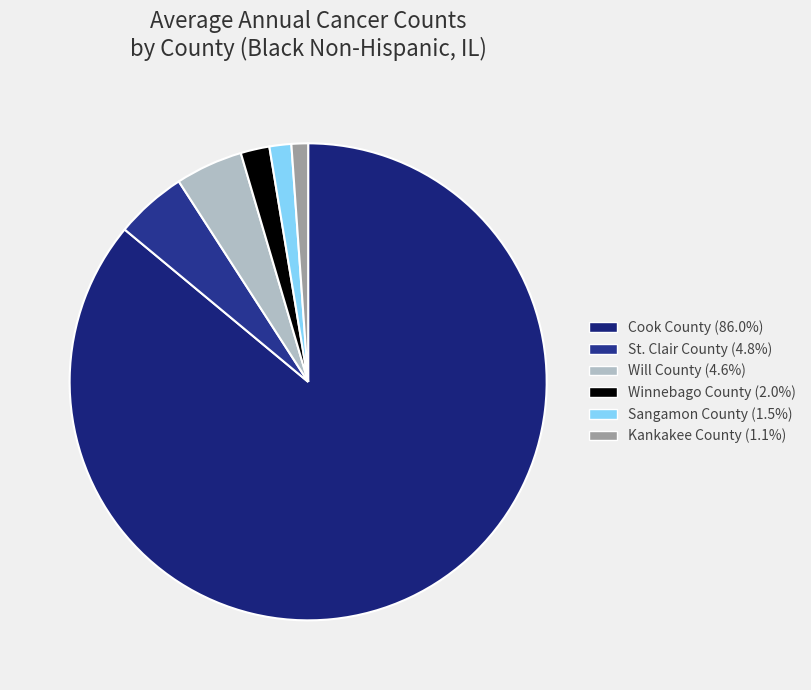

Rank the categories by value from highest to lowest.

Cook County, St. Clair County, Will County, Winnebago County, Sangamon County, Kankakee County